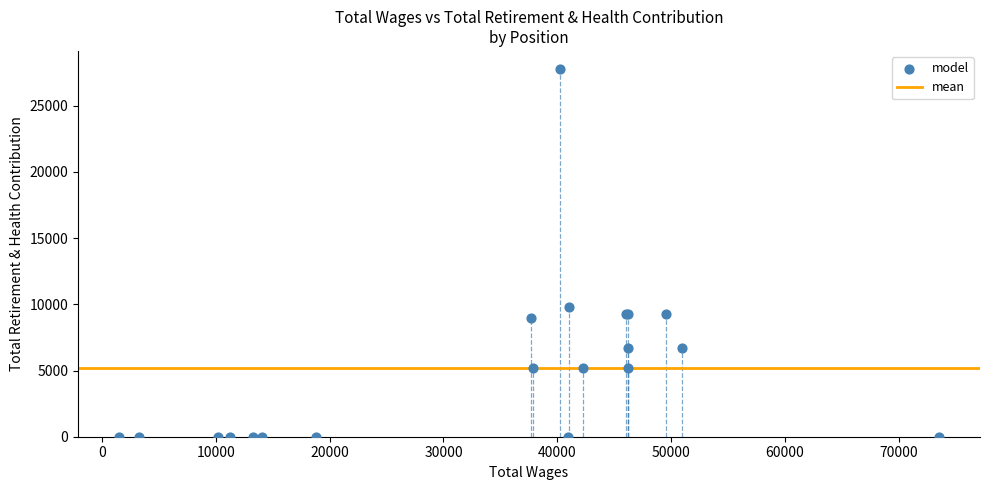

What Y value in the scatter plot is closest to 13871?

9827